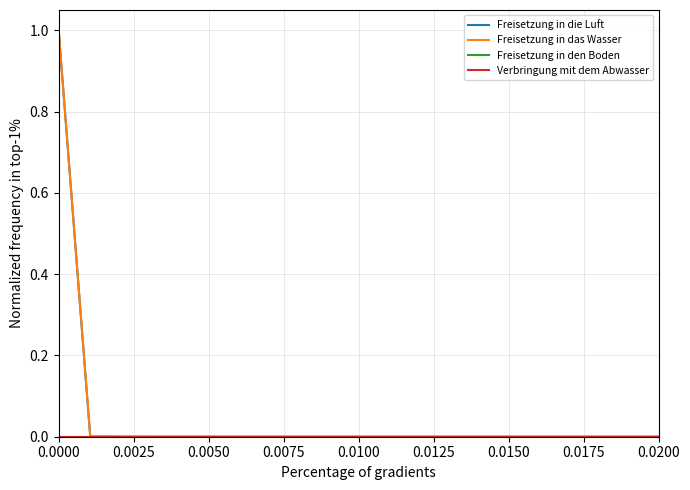

True or false: Freisetzung in die Luft and Verbringung mit dem Abwasser intersect in this chart.

False